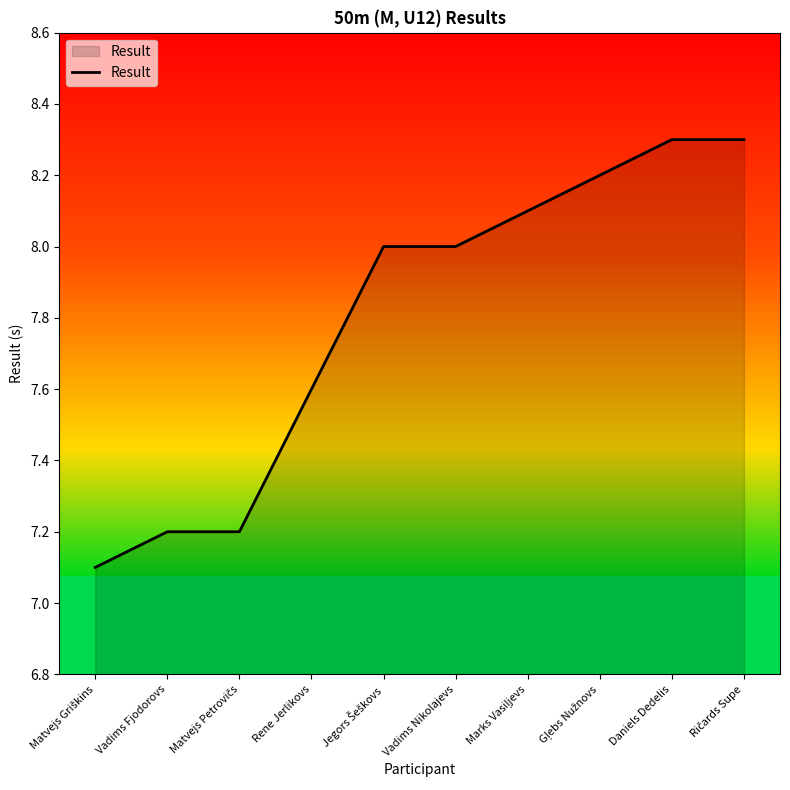

Where does the data first go above 8?

Marks Vasiļjevs